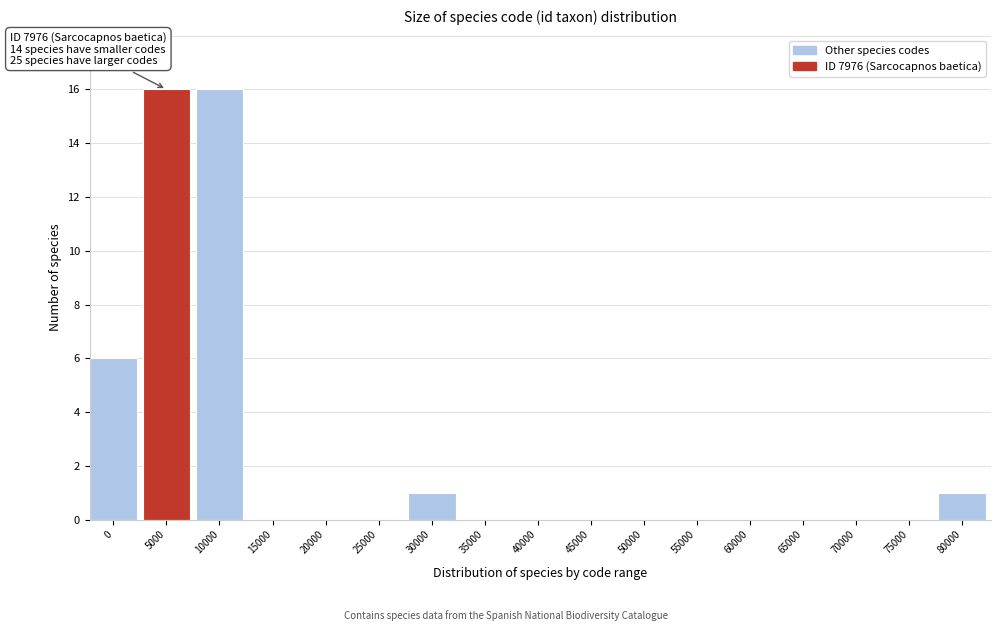

Reading left to right, list all the values displayed in this chart.

0=6	5000=16	10000=16	15000=0	20000=0	25000=0	30000=1	35000=0	40000=0	45000=0	50000=0	55000=0	60000=0	65000=0	70000=0	75000=0	80000=1